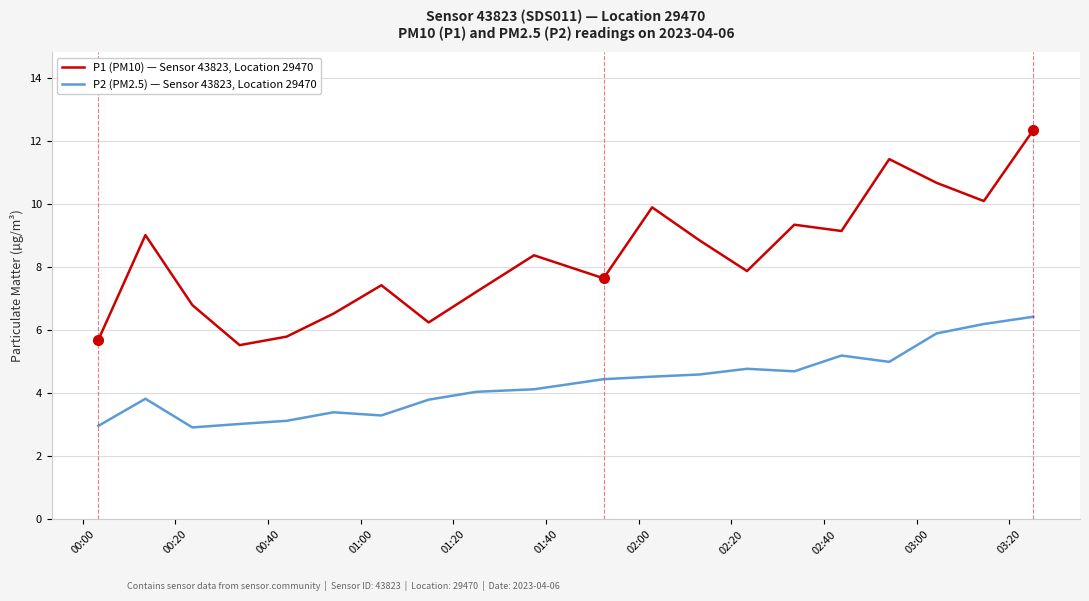

True or false: P2 (PM2.5) — Sensor 43823, Location 29470 and P1 (PM10) — Sensor 43823, Location 29470 cross at least once.

False